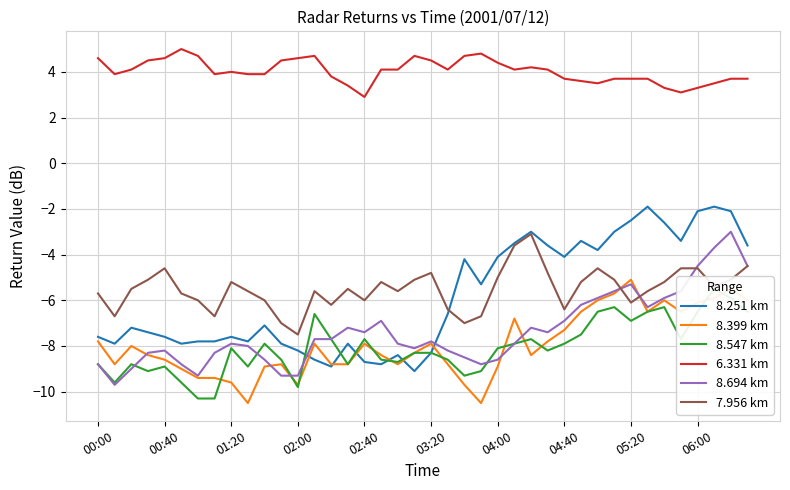

At which label does 6.331 km first exceed 4?

00:00